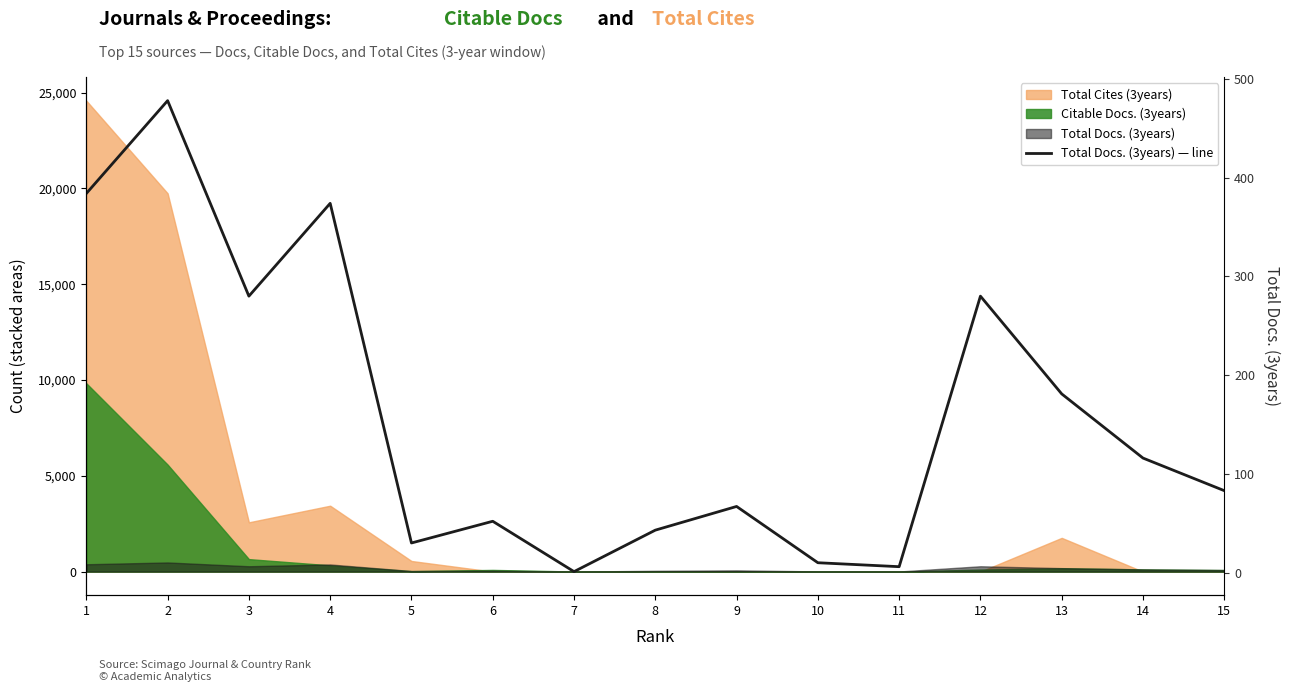

How many points are higher than both their immediate neighbors (excluding endpoints)?

5